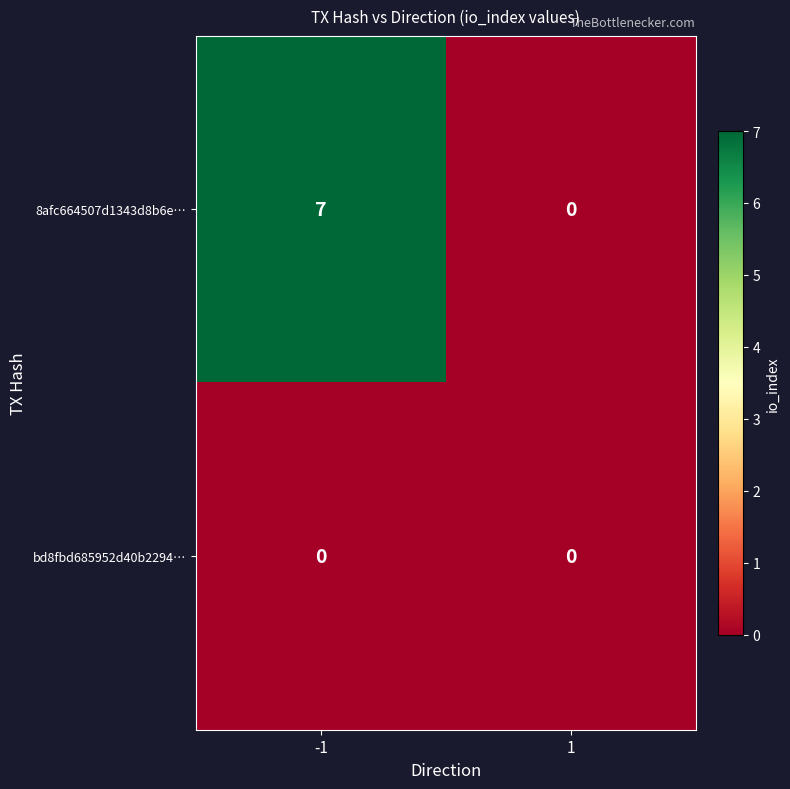

Is the value of bd8fbd685952d40b2294… at -1 greater than the value of 8afc664507d1343d8b6e… at -1?

No